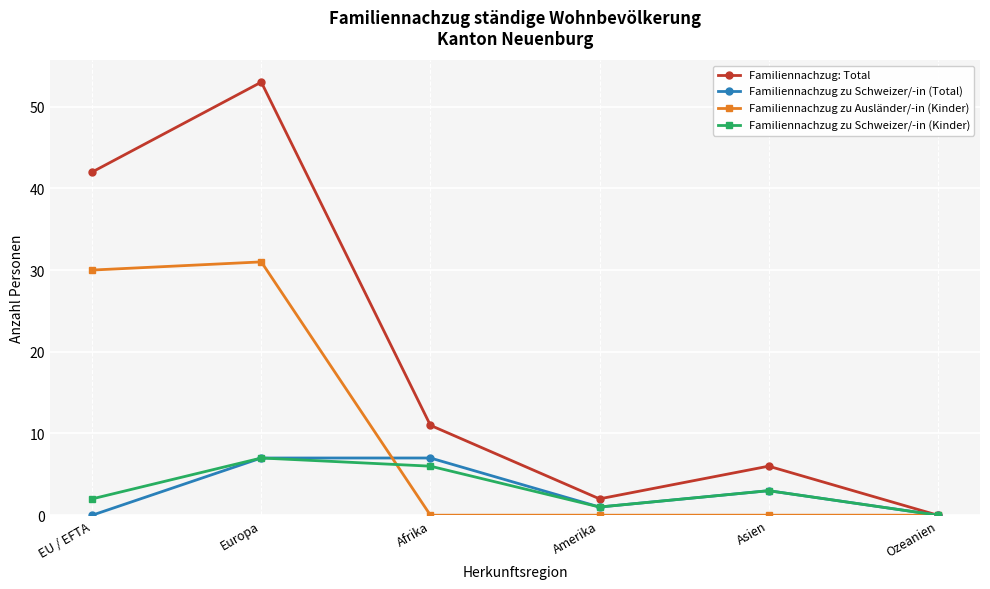

What is the label of the 2nd point from the left?

Europa